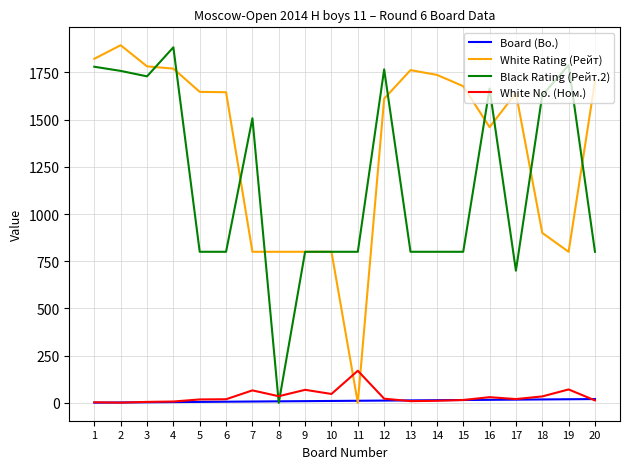

How many lines are shown in the chart?

4